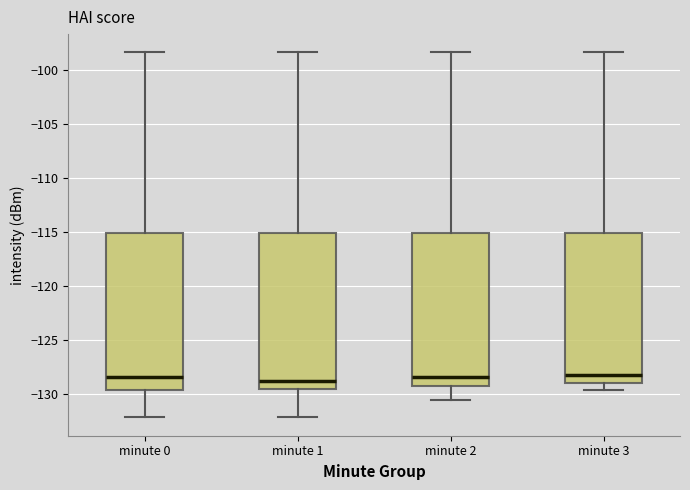

Reading left to right, read every box against the y-axis: the position of its median line, the range the box covers, and the ends of its whiskers. The values are not printed on the chart, so give them approximately, as read against the axis.

minute 0: median -128.5, box -129.5 to -115.0, whiskers -132.0 to -98.5
minute 1: median -129.0, box -129.5 to -115.0, whiskers -132.0 to -98.5
minute 2: median -128.5, box -129.0 to -115.0, whiskers -130.5 to -98.5
minute 3: median -128.5, box -129.0 to -115.0, whiskers -129.5 to -98.5